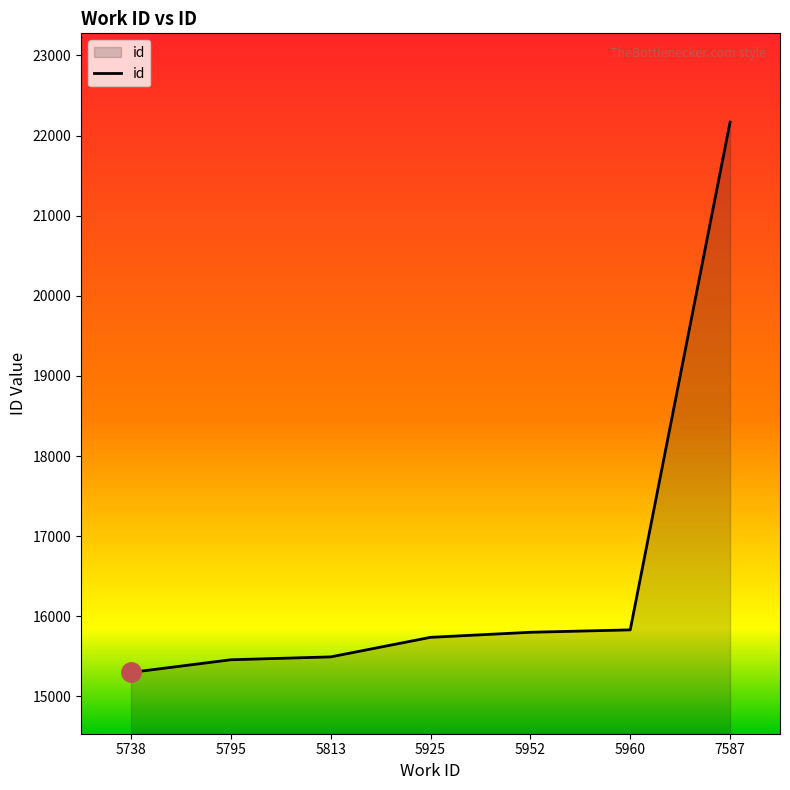

What is the difference between the maximum and minimum values?

6868